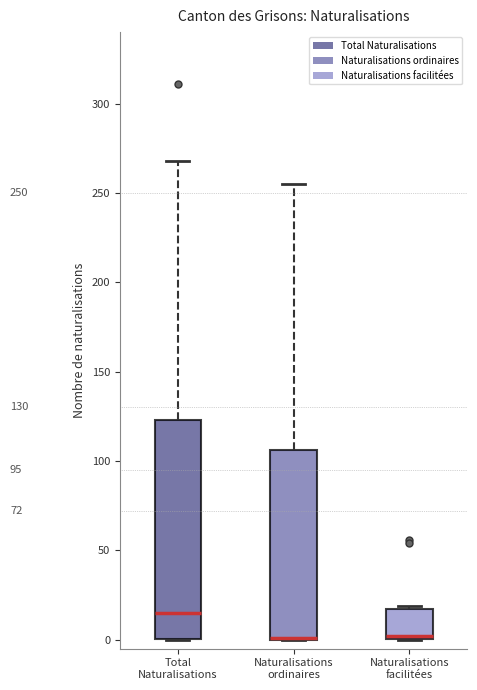

Which box is the tallest, from its lower edge to its upper edge?

Total Naturalisations